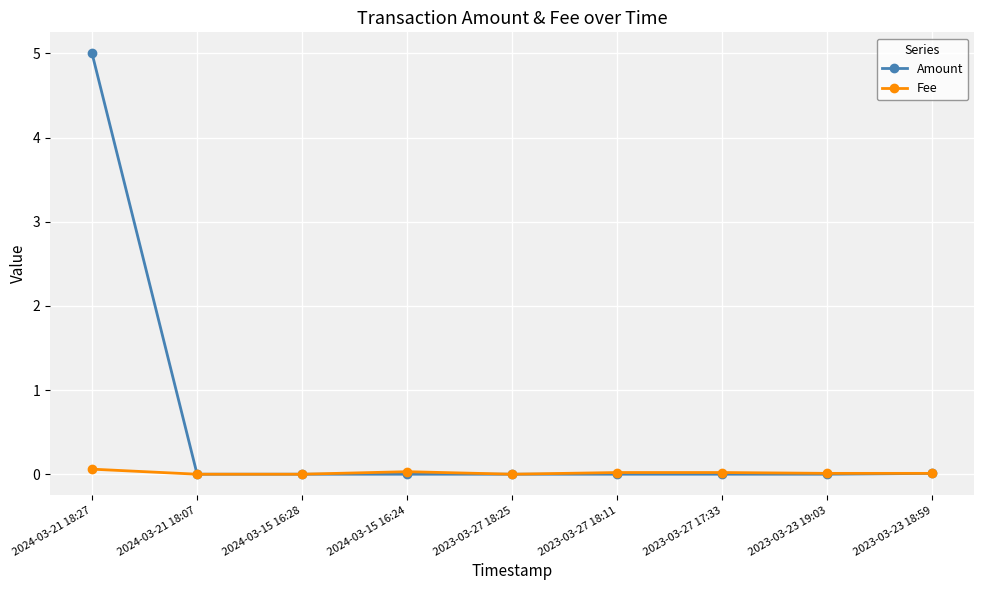

List the series in order of their overall mean, highest first.

Amount, Fee